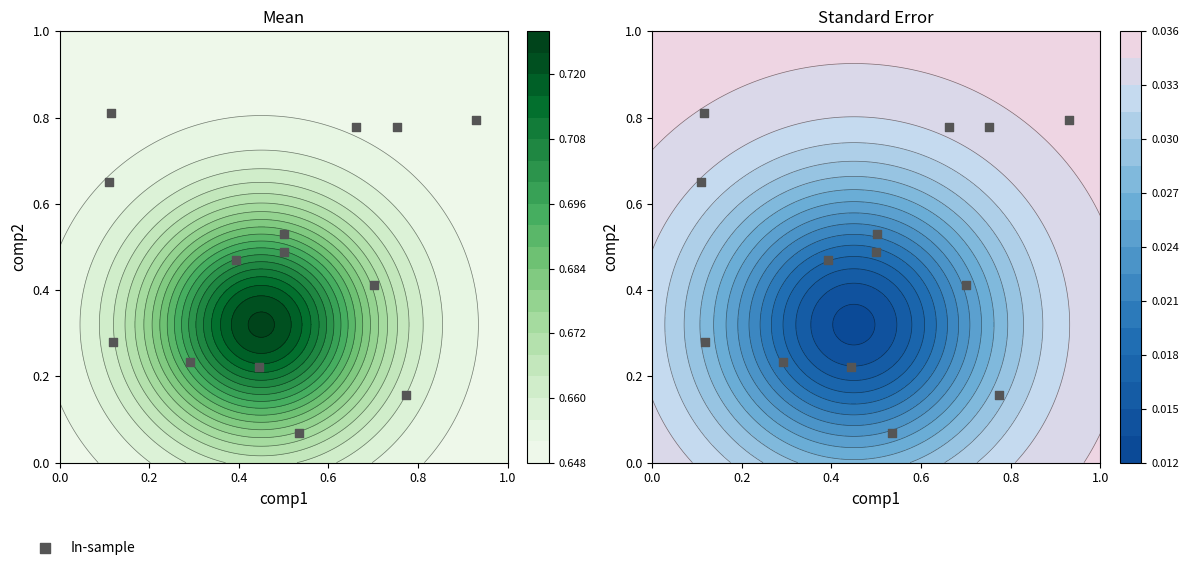

What is the difference between the maximum and second lowest values?

0.7